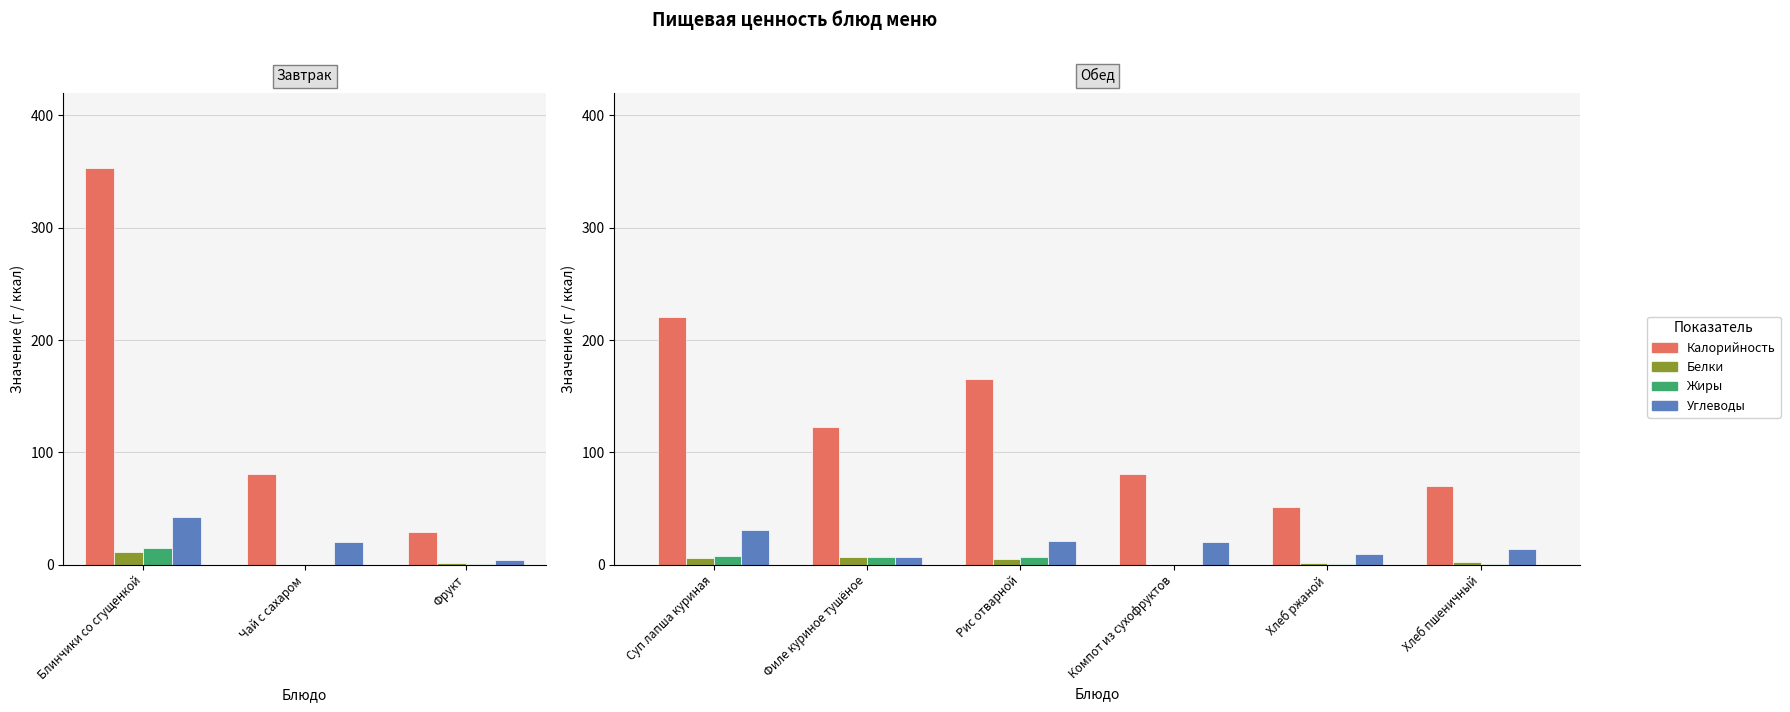

What are all the series names shown in the legend?

Калорийность, Белки, Жиры, Углеводы